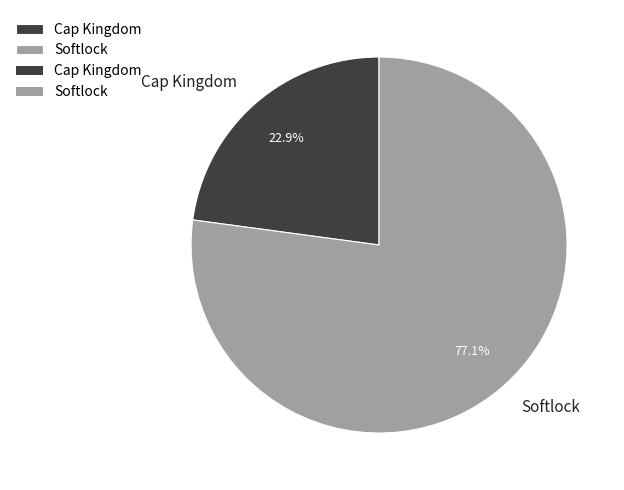

Is it true that Cap Kingdom is 23% of the pie?

True